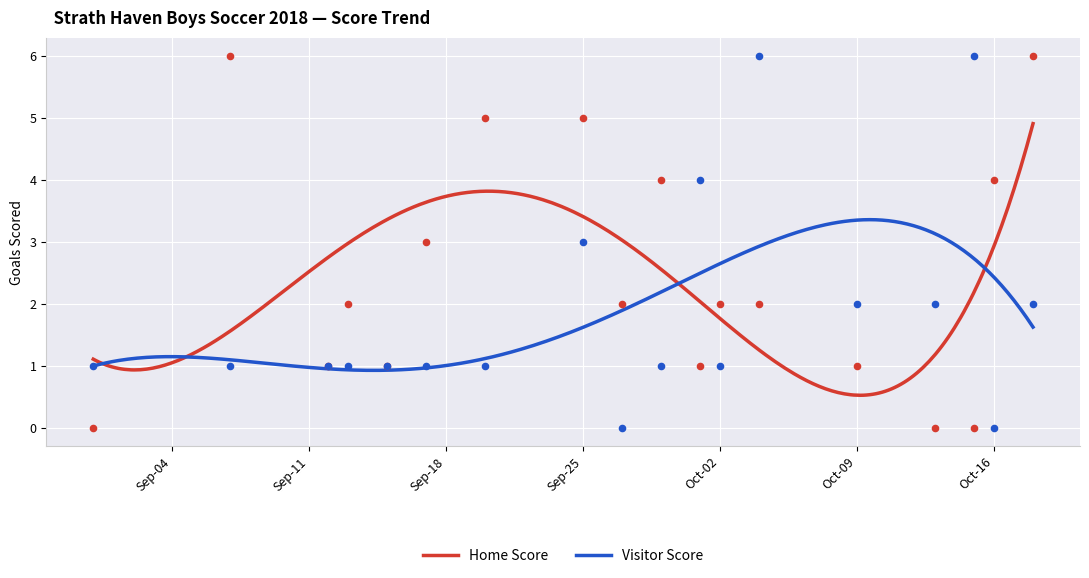

What are all the series names shown in the legend?

Home Score, Visitor Score